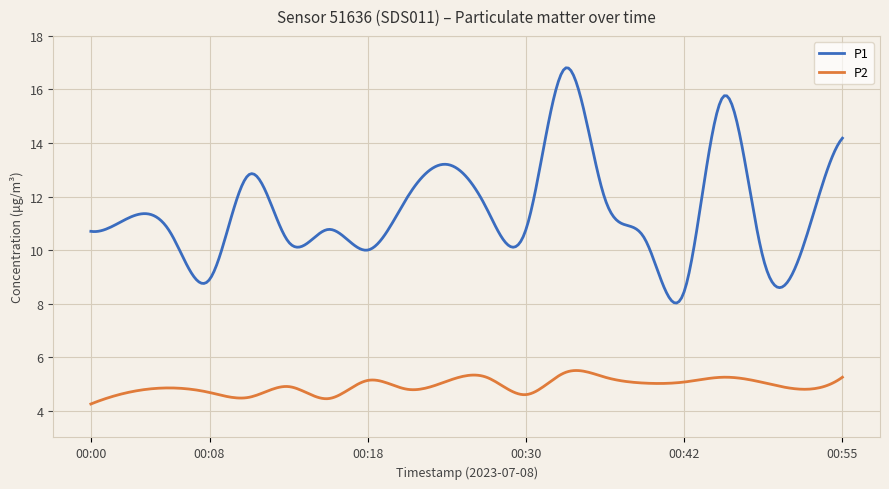

What is the maximum value shown in the chart?

16.8